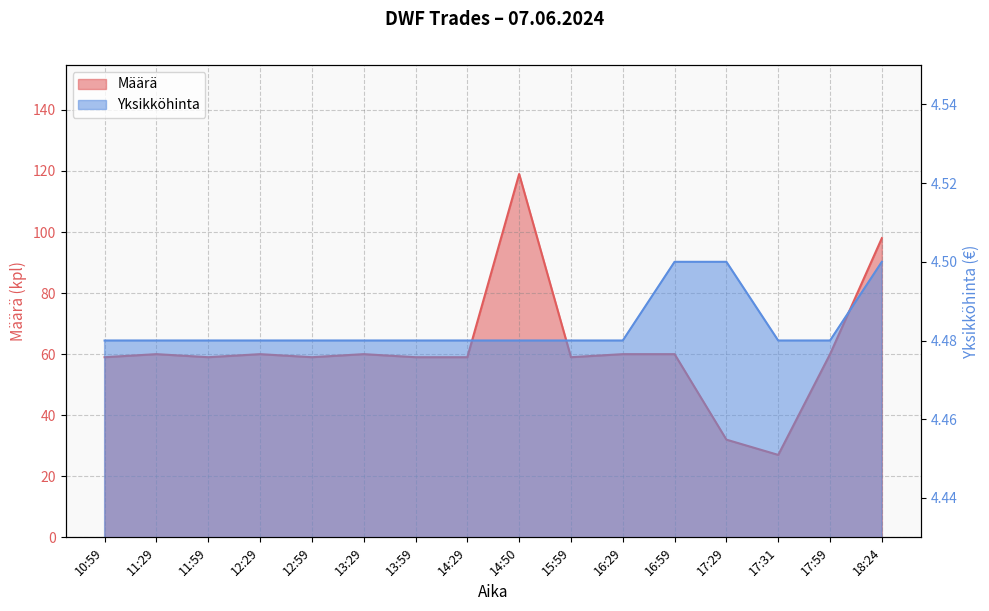

At which category is the sum across all series the highest?

14:50